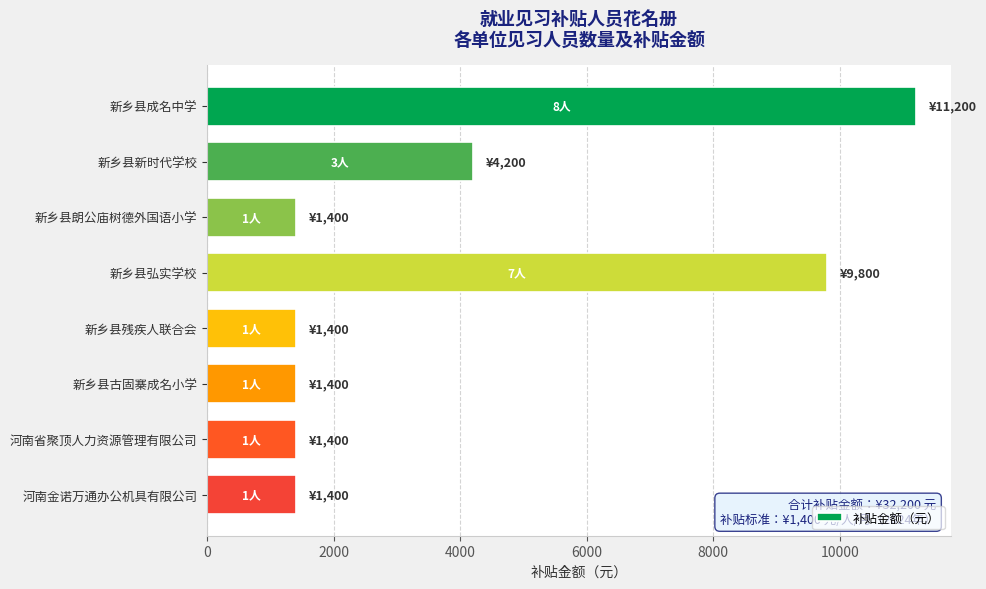

The value at 新乡县新时代学校 is 4200. True or false?

True